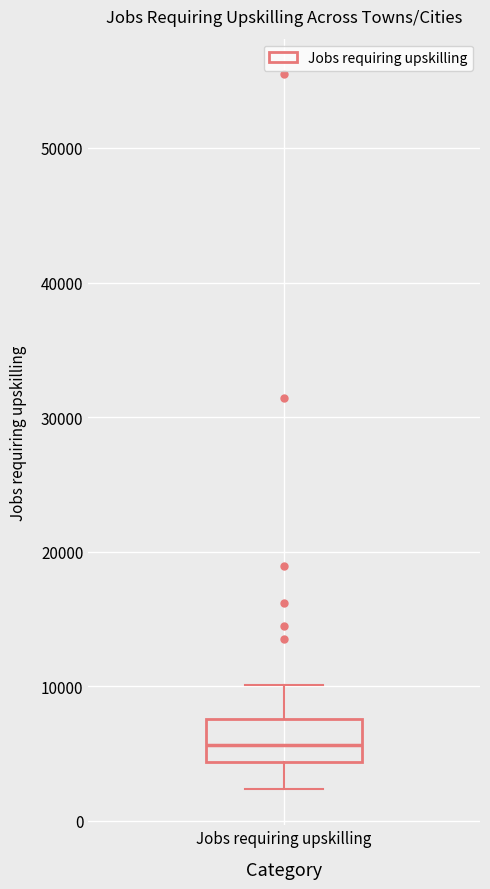

Transcribe this box plot: give where the median line is, the range the box spans, and where the two whiskers end, as read against the y-axis. The values are not printed on the chart, so give them approximately, as read against the axis.

median 6000, box 4000 to 8000, whiskers 2000 to 10000